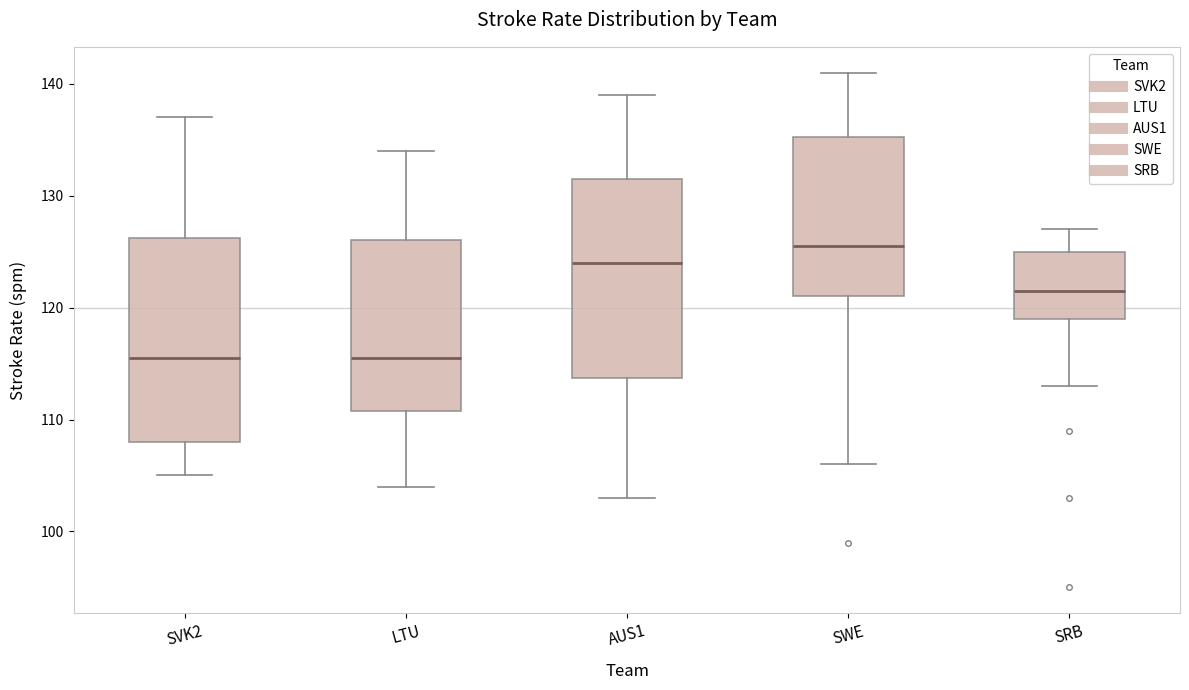

Where is the lower edge of the box for AUS1 on the y-axis? The values are not printed on the chart, so give them approximately, as read against the axis.

114